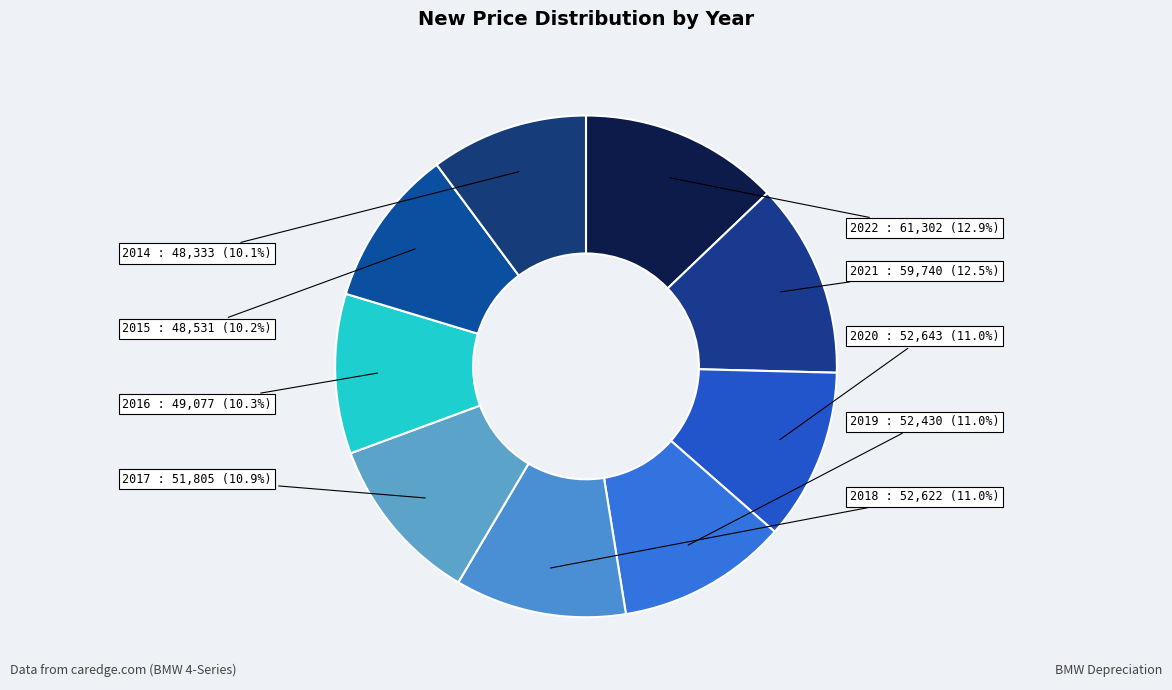

What portion of the pie excludes 2015?

89.8%